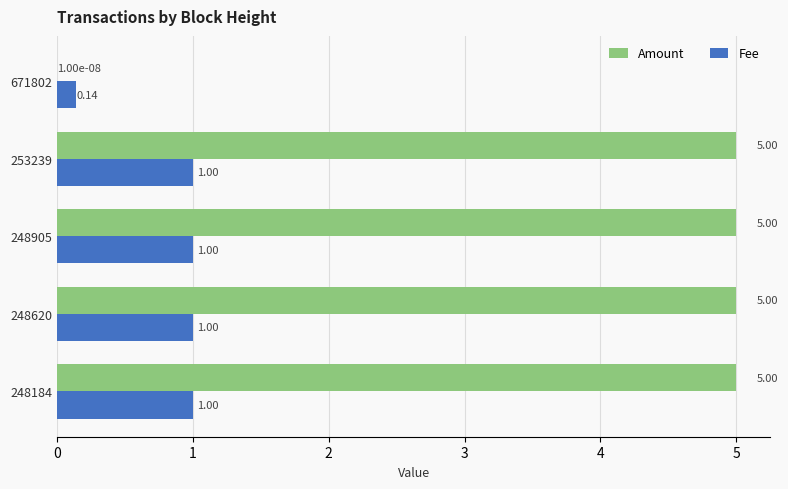

Which series has the largest total across all categories?

Amount